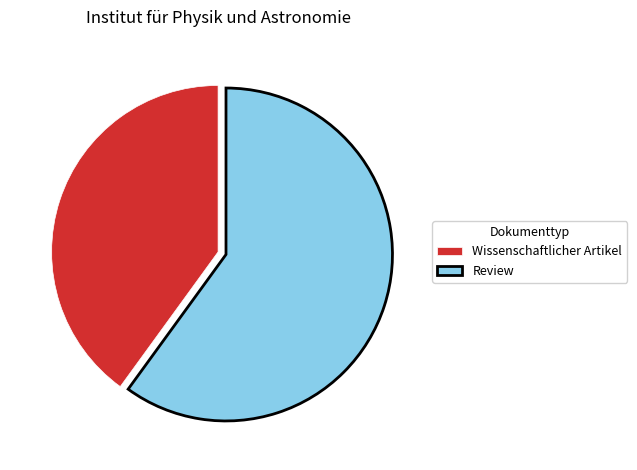

True or false: Wissenschaftlicher Artikel accounts for 53% of the total.

False